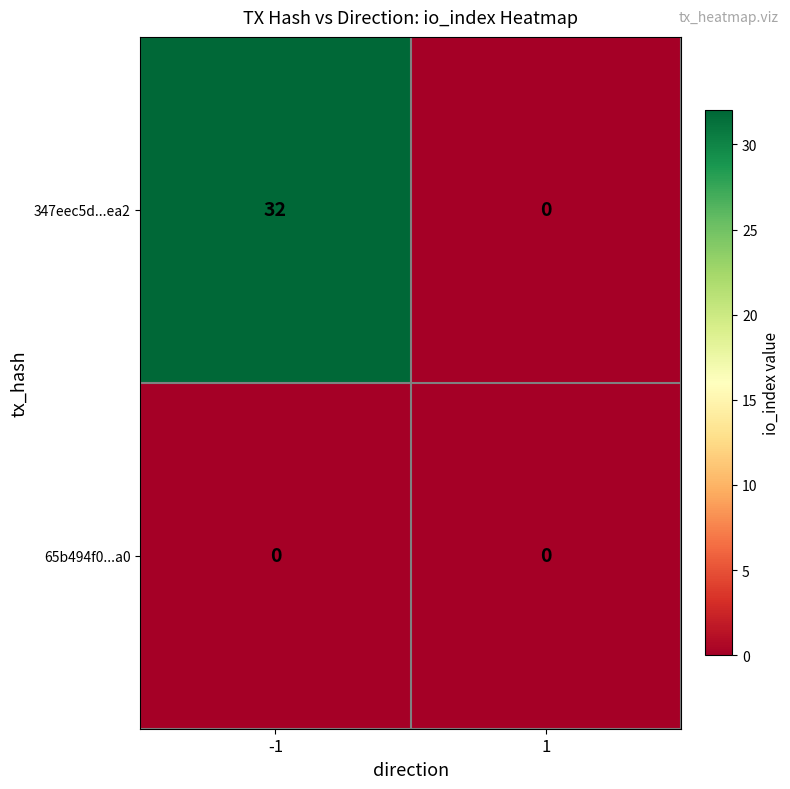

What is the sum of all 347eec5d...ea2 values?

32